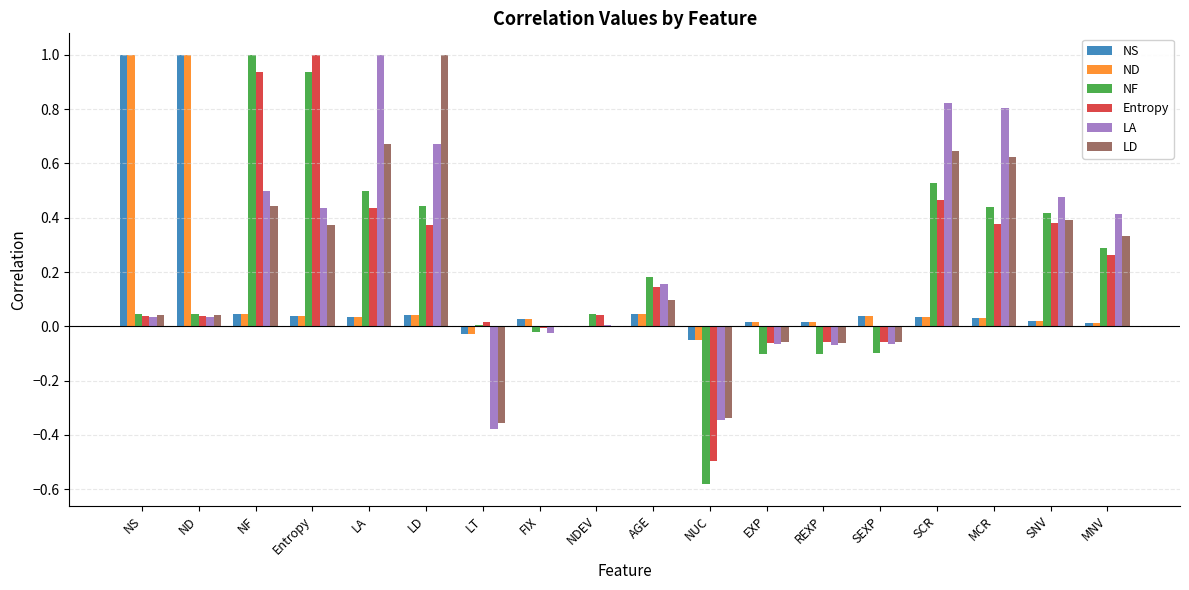

What is the sum of all LA values?

4.4